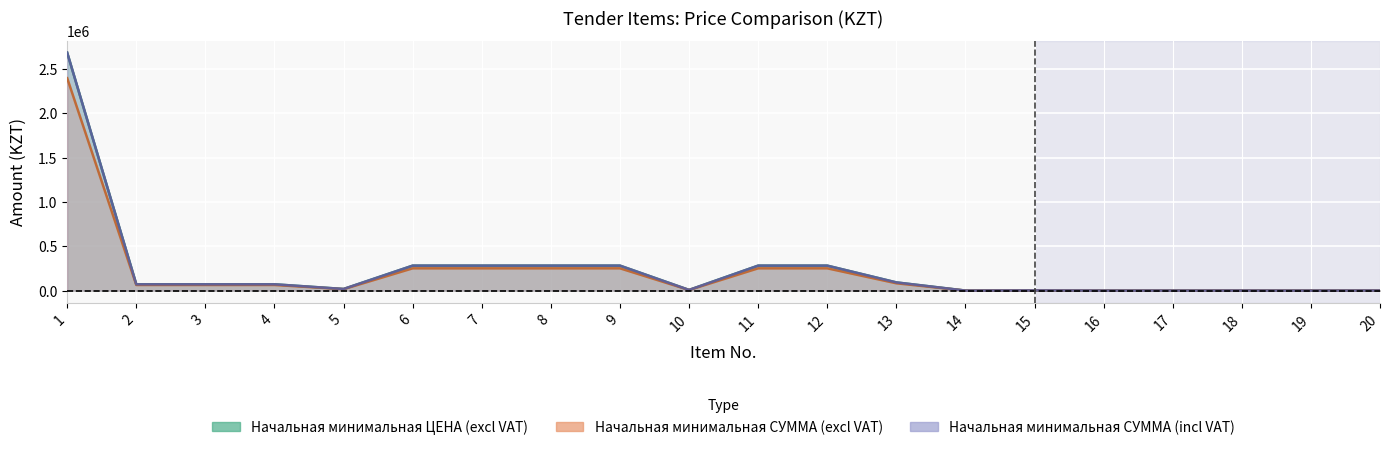

Reading right to left, list all the values displayed in this chart.

Начальная минимальная ЦЕНА (excl VAT): 20=364.0	19=128.0	18=302.0	17=220.0	16=350.0	15=457.0	14=350.0	13=92559.0	12=281781.0	11=281781.0	10=7629.0	9=281781.0	8=281781.0	7=281781.0	6=281781.0	5=18399.0	4=71209.0	3=71209.0	2=71209.0	1=2683758.0
Начальная минимальная СУММА (excl VAT): 20=975.0	19=114.3	18=539.3	17=392.9	16=312.5	15=2040.2	14=312.5	13=82642.0	12=251590.2	11=251590.2	10=6811.6	9=251590.2	8=251590.2	7=251590.2	6=251590.2	5=16427.7	4=63579.5	3=63579.5	2=63579.5	1=2396212.5
Начальная минимальная СУММА (incl VAT): 20=1092.0	19=128.0	18=604.0	17=440.0	16=350.0	15=2285.0	14=350.0	13=92559.0	12=281781.0	11=281781.0	10=7629.0	9=281781.0	8=281781.0	7=281781.0	6=281781.0	5=18399.0	4=71209.0	3=71209.0	2=71209.0	1=2683758.0